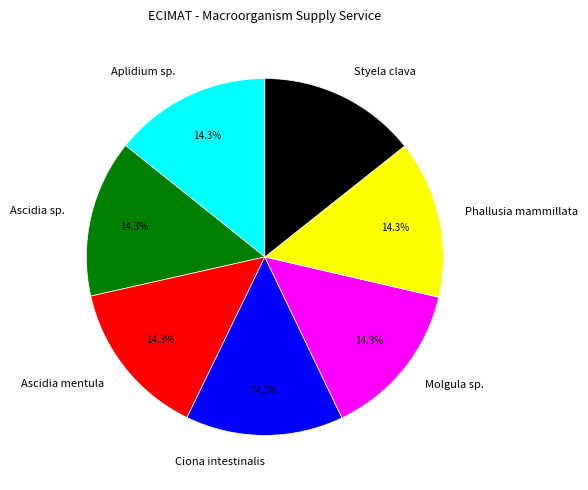

What percentage is the Ascidia mentula slice, to the nearest percent?

14%